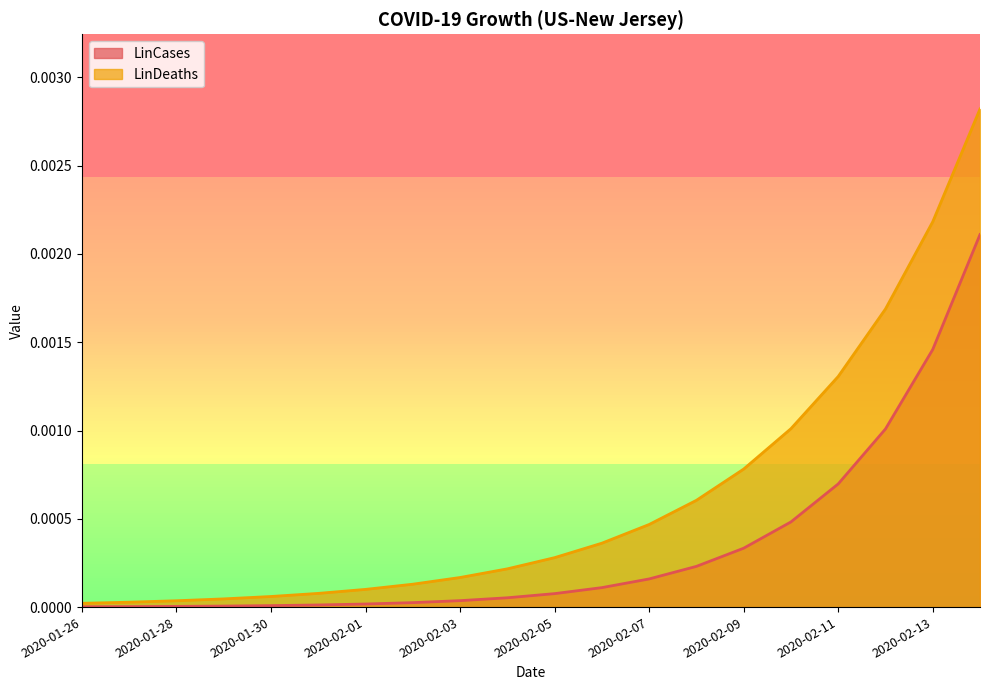

List the labels in order of LinCases value, smallest first.

2020-01-26, 2020-01-27, 2020-01-28, 2020-01-29, 2020-01-30, 2020-01-31, 2020-02-01, 2020-02-02, 2020-02-03, 2020-02-04, 2020-02-05, 2020-02-06, 2020-02-07, 2020-02-08, 2020-02-09, 2020-02-10, 2020-02-11, 2020-02-12, 2020-02-13, 2020-02-14